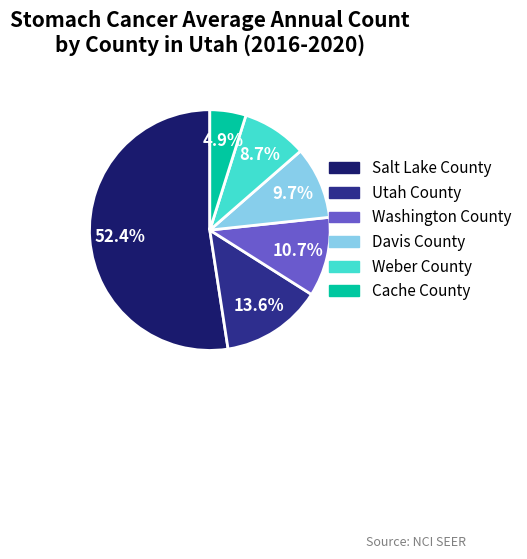

Is it true that Washington County is 11% of the pie?

True